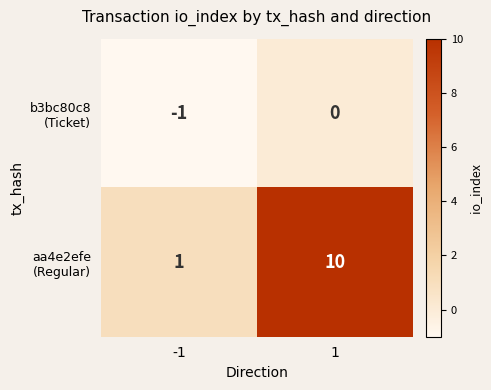

What is the difference between the highest and lowest values at 1?

10